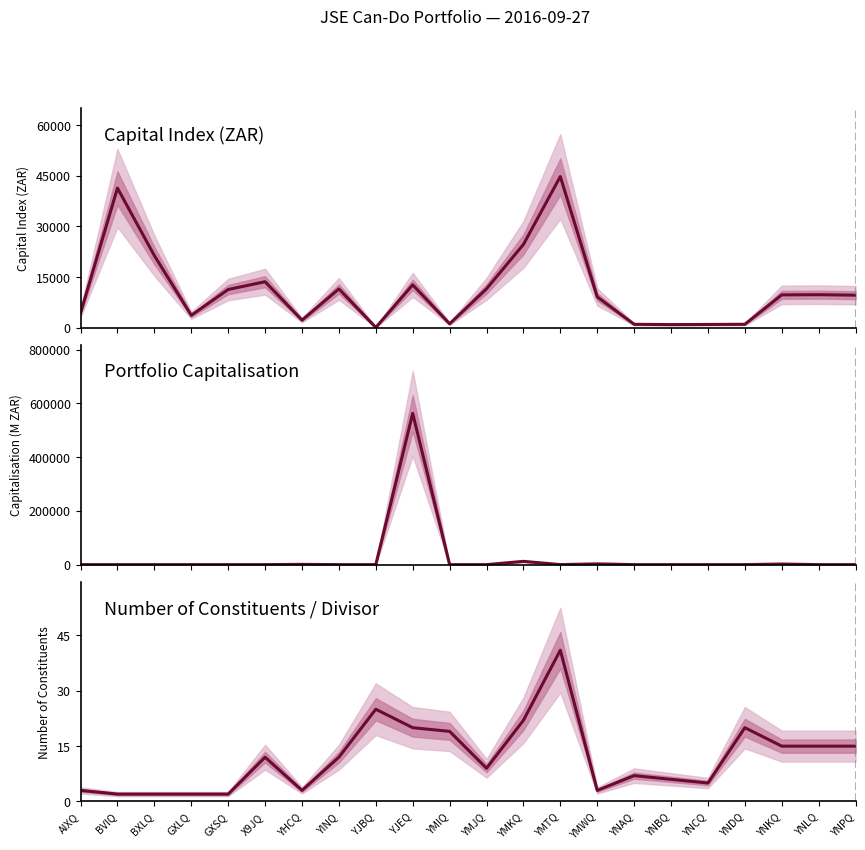

True or false: Capital Index (ZAR) and Number of Constituents intersect in this chart.

False